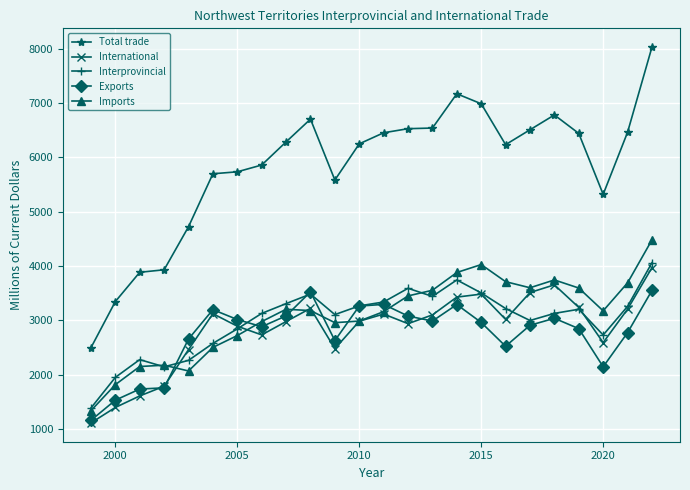

Which series has the widest spread of values?

Total trade